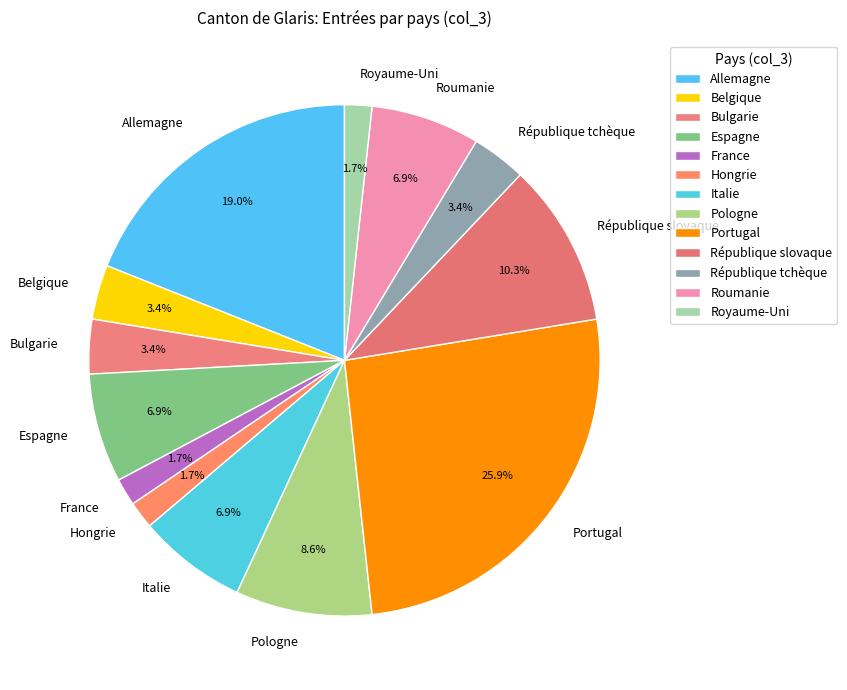

Is it true that Portugal is 34% of the pie?

False